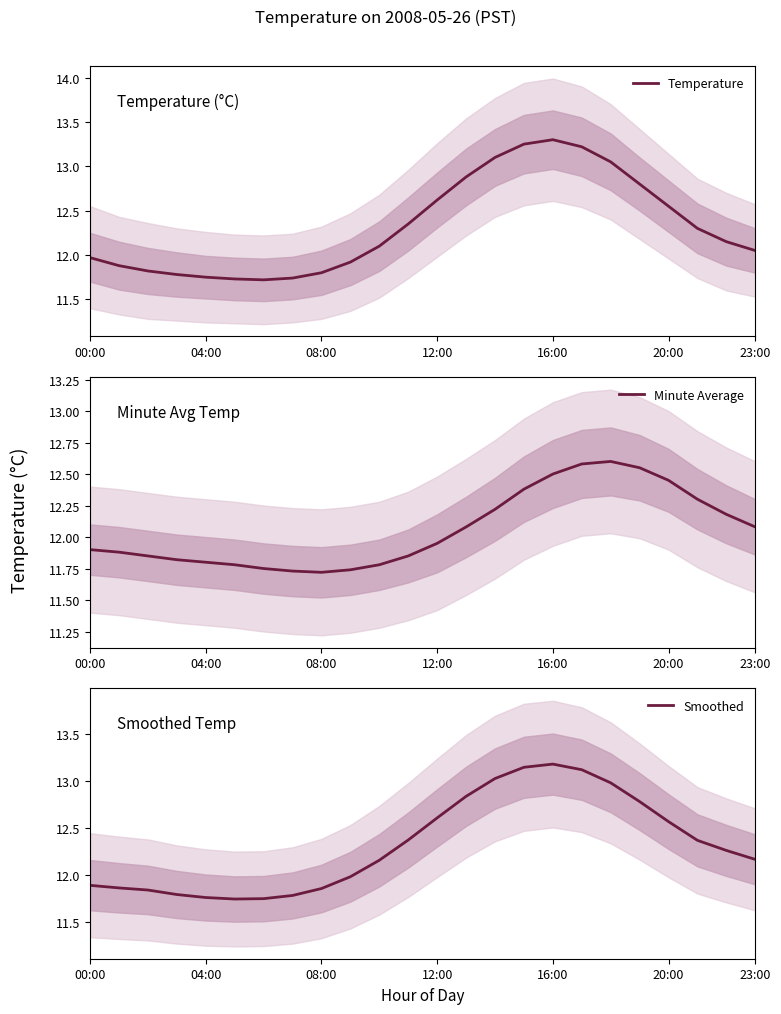

At which label does Temperature reach its peak?

16:00